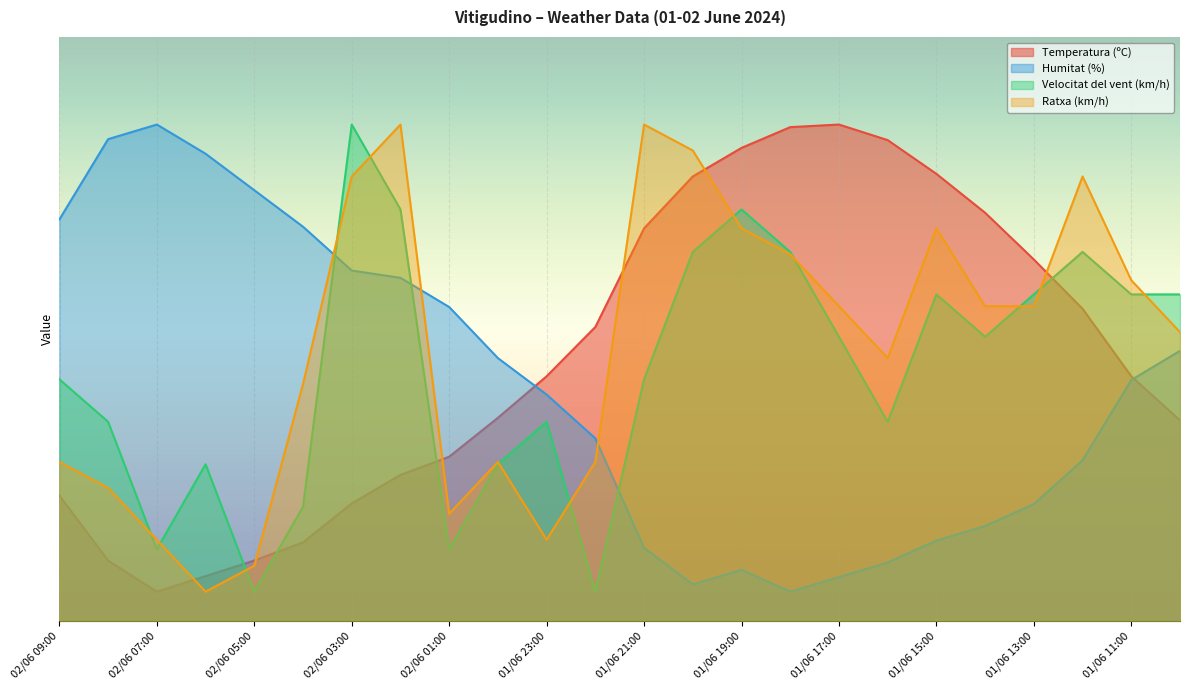

At which category is the sum across all series the highest?

02/06 03:00